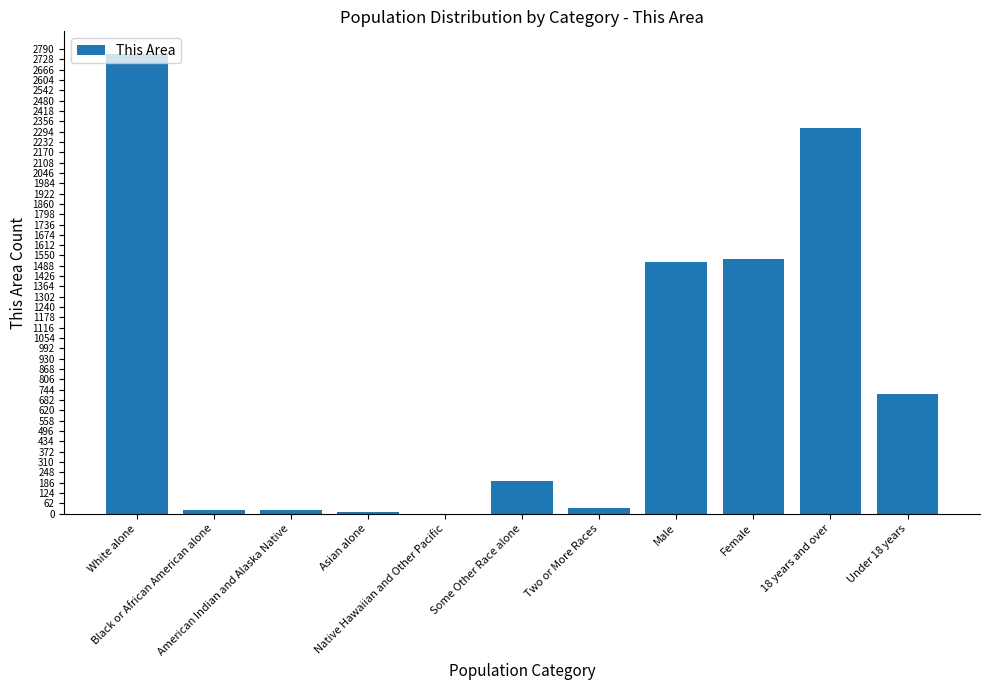

What is the sum of all values?

9111